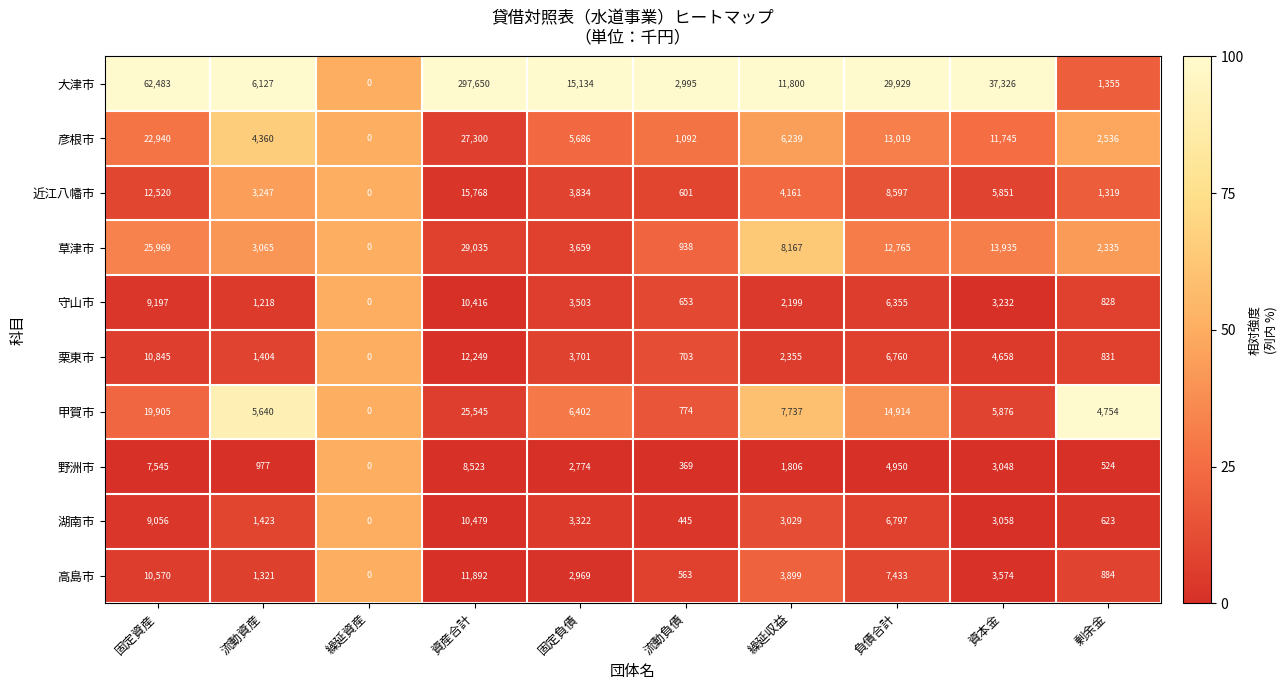

What is the average value of the 野洲市 series?

3052